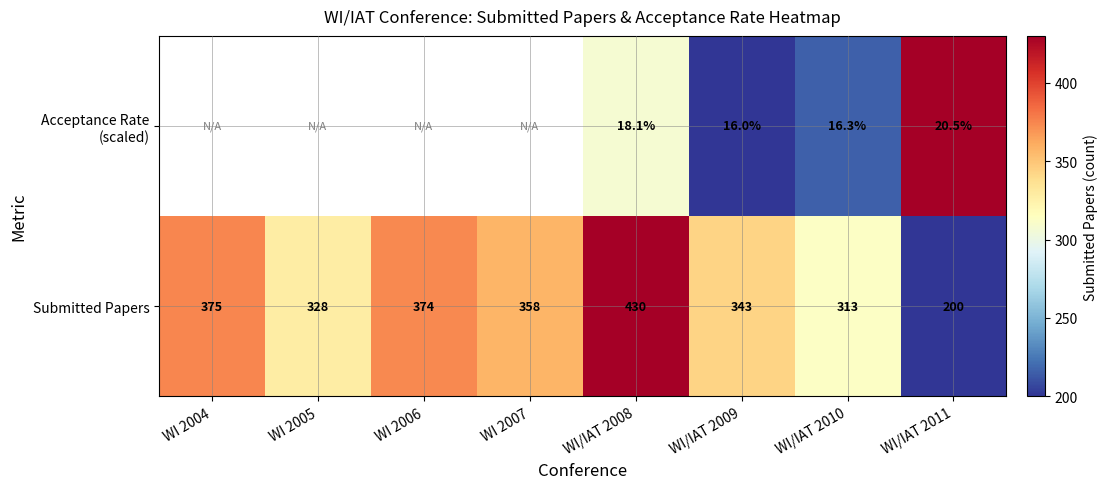

What is the difference between the Submitted Papers values at WI/IAT 2008 and WI 2006?

56.0